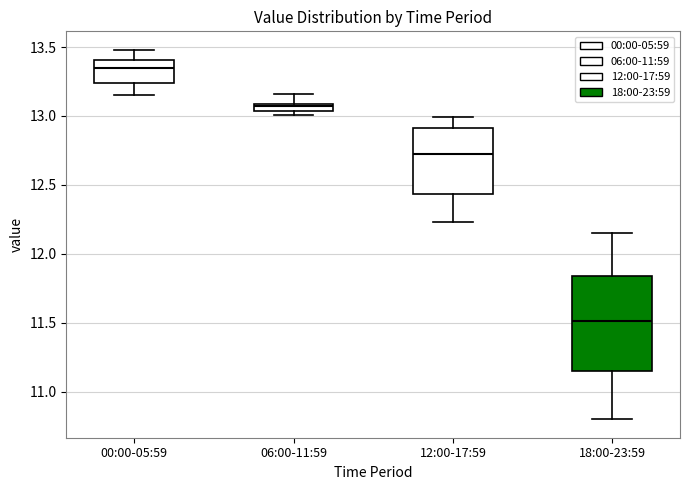

Which box is the tallest, from its lower edge to its upper edge?

18:00-23:59